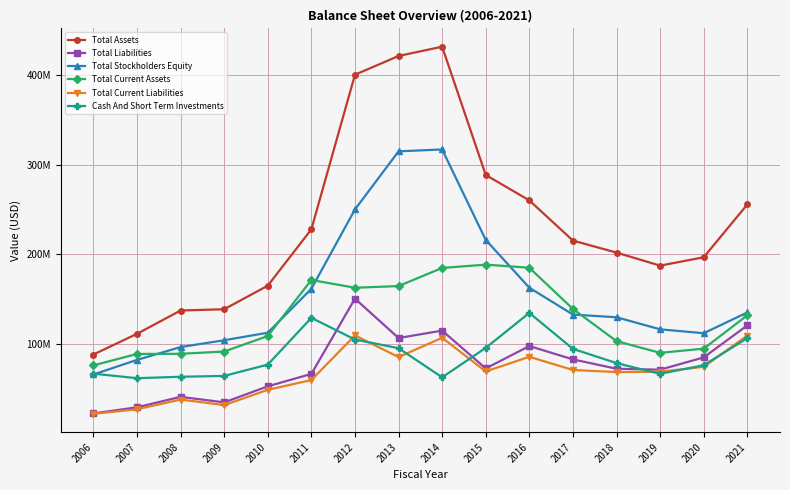

What is the minimum value for Cash And Short Term Investments?

61.6